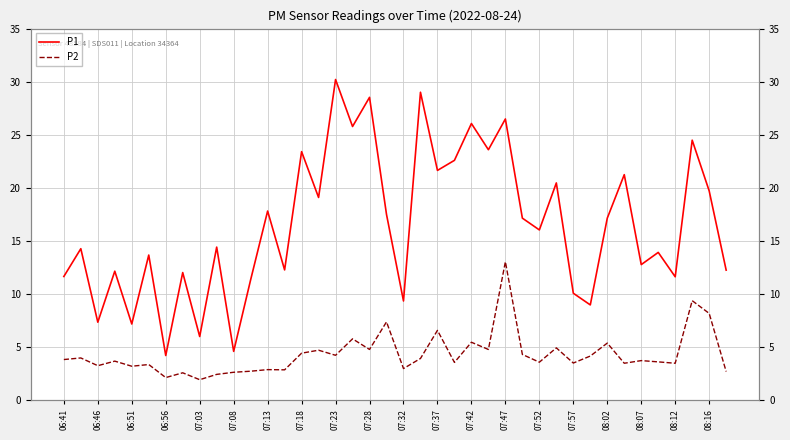

The value of P1 at 27 is 25.4. True or false?

False